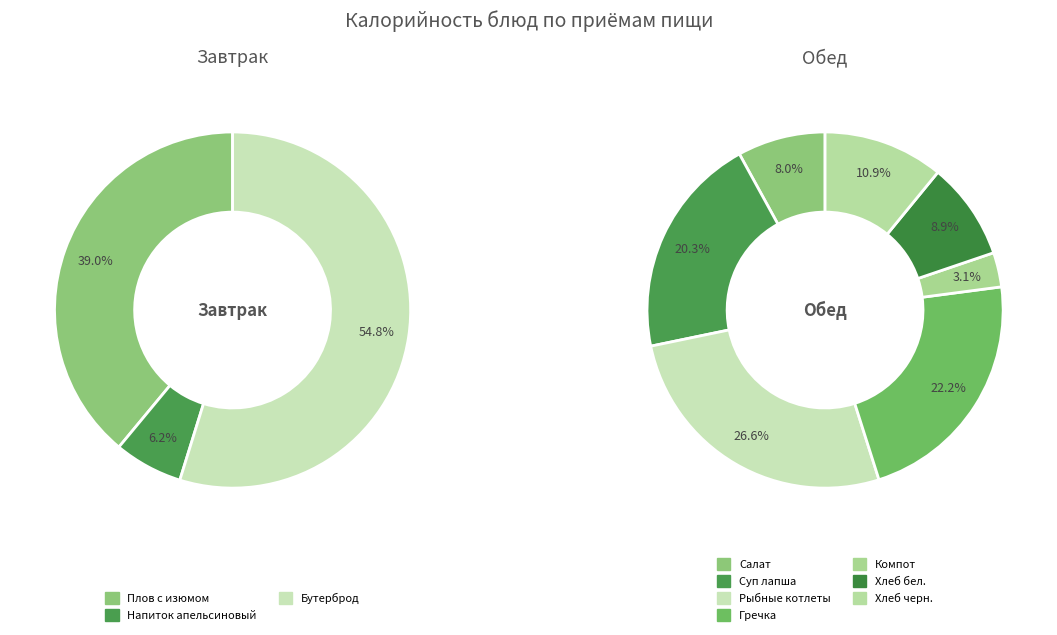

How many slices are in this pie chart?

10